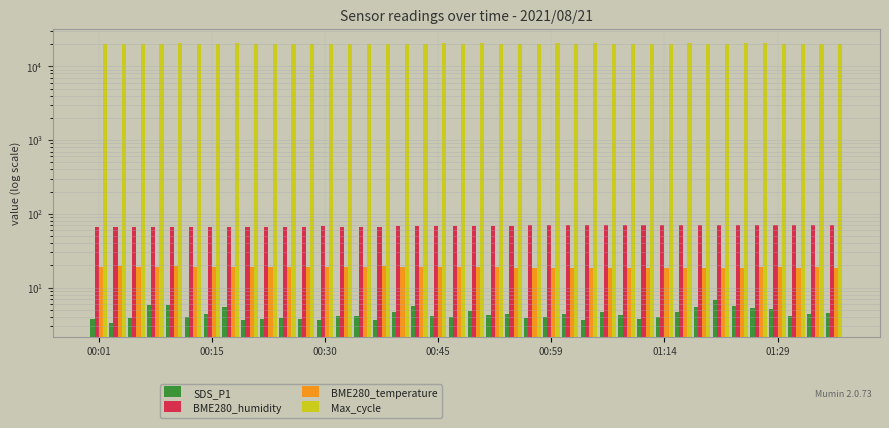

How many distinct data groups are displayed?

4